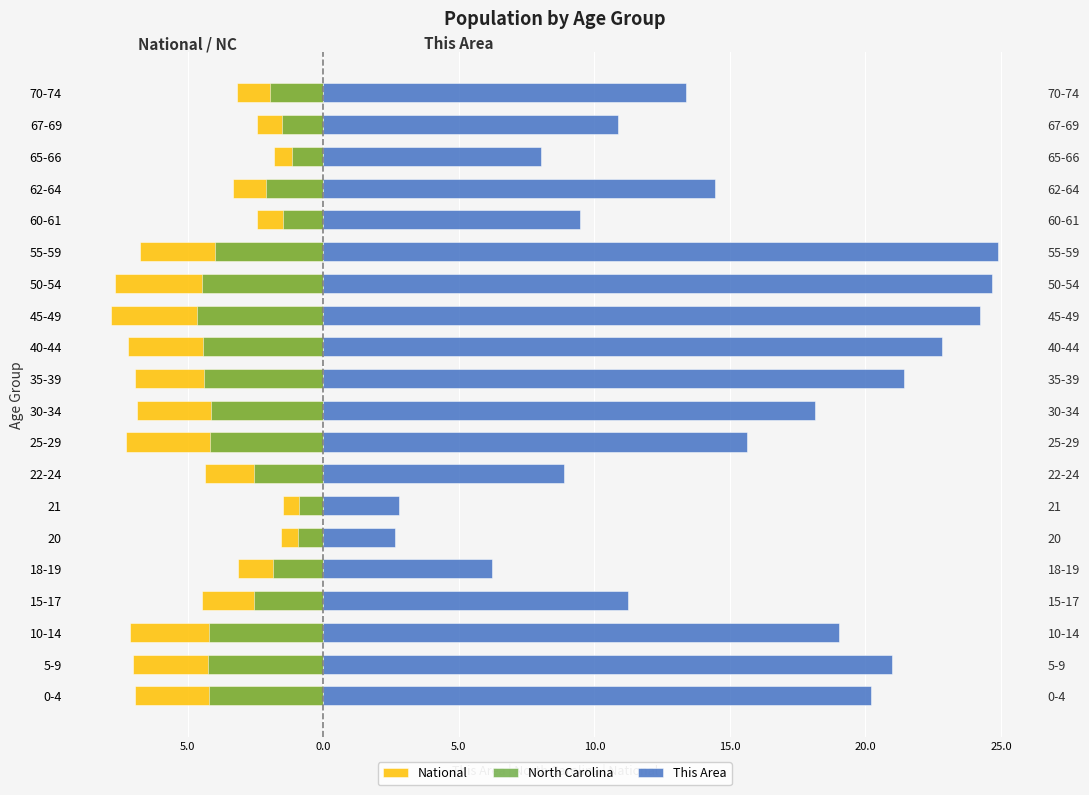

What is the difference between the maximum and minimum values in the This Area series?

22.2